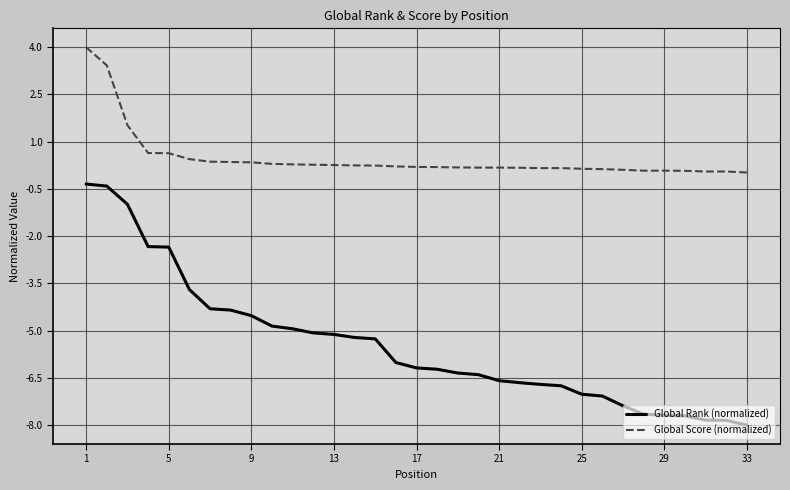

Which series has the largest total across all categories?

Global Score (normalized)